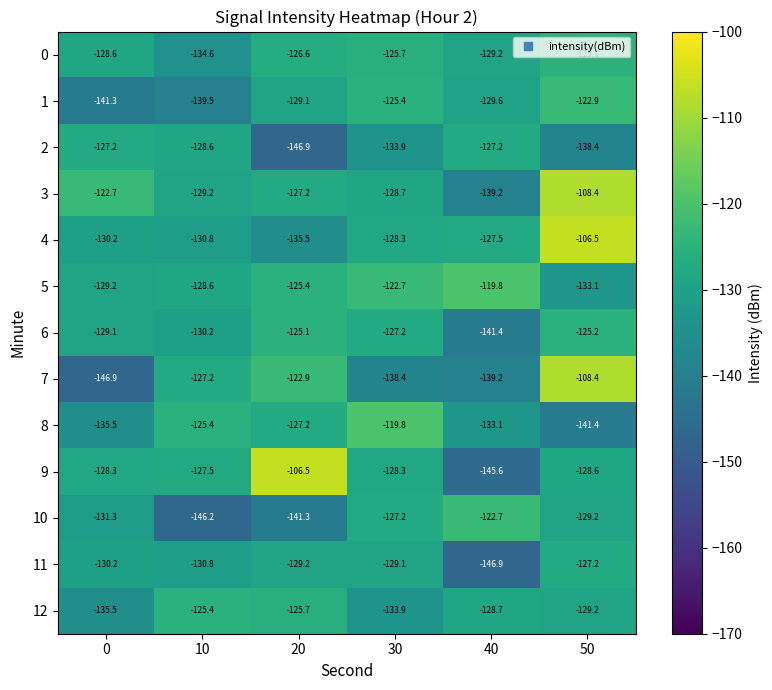

Which series has the largest total across all categories?

3